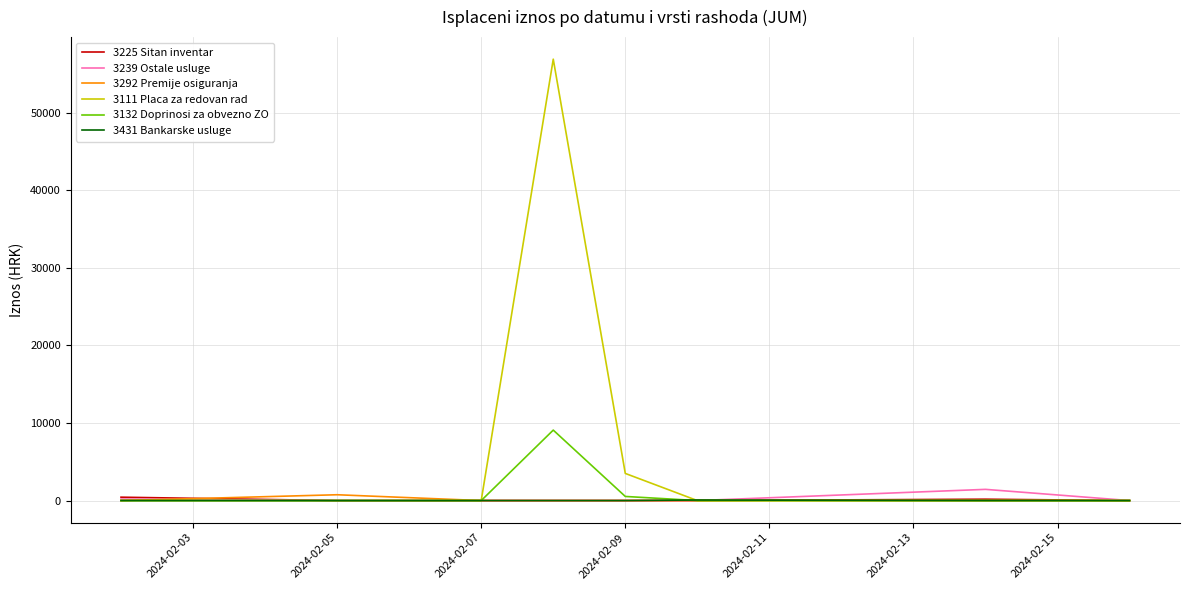

Which series has the largest range (max minus min)?

3111 Placa za redovan rad